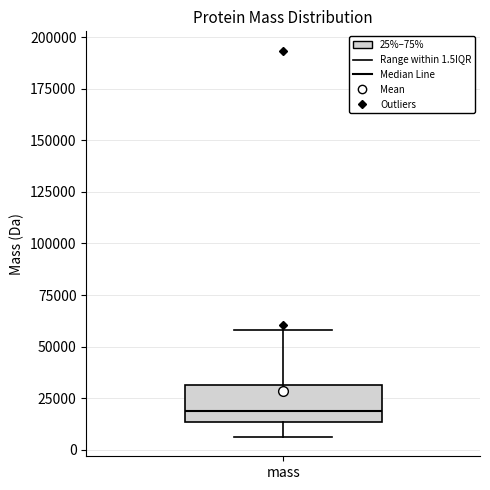

Transcribe this box plot: give where the median line is, the range the box spans, and where the two whiskers end, as read against the y-axis. The values are not printed on the chart, so give them approximately, as read against the axis.

median 20000, box 15000 to 30000, whiskers 5000 to 60000